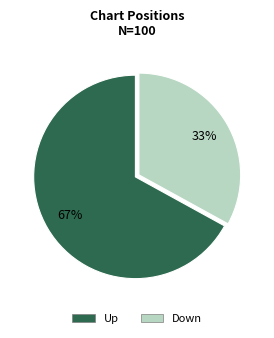

To the nearest percent, what percentage of the pie is Up?

67%